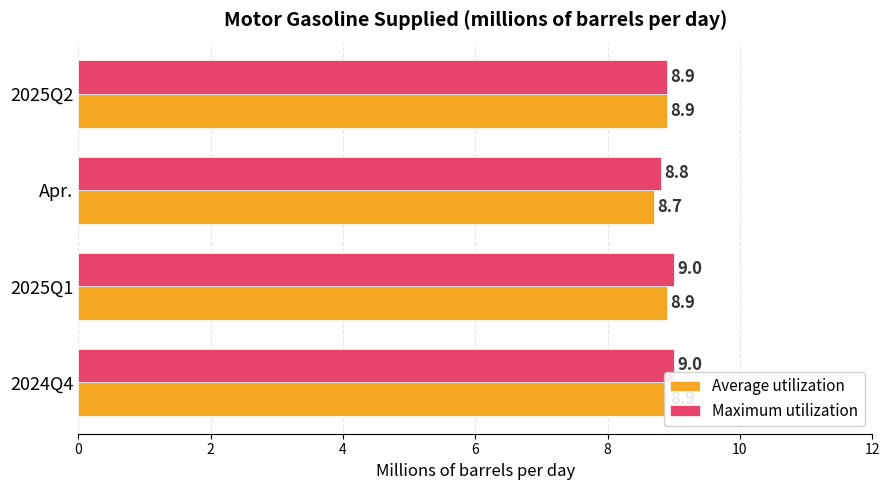

List the series in order of their overall mean, highest first.

Maximum utilization, Average utilization